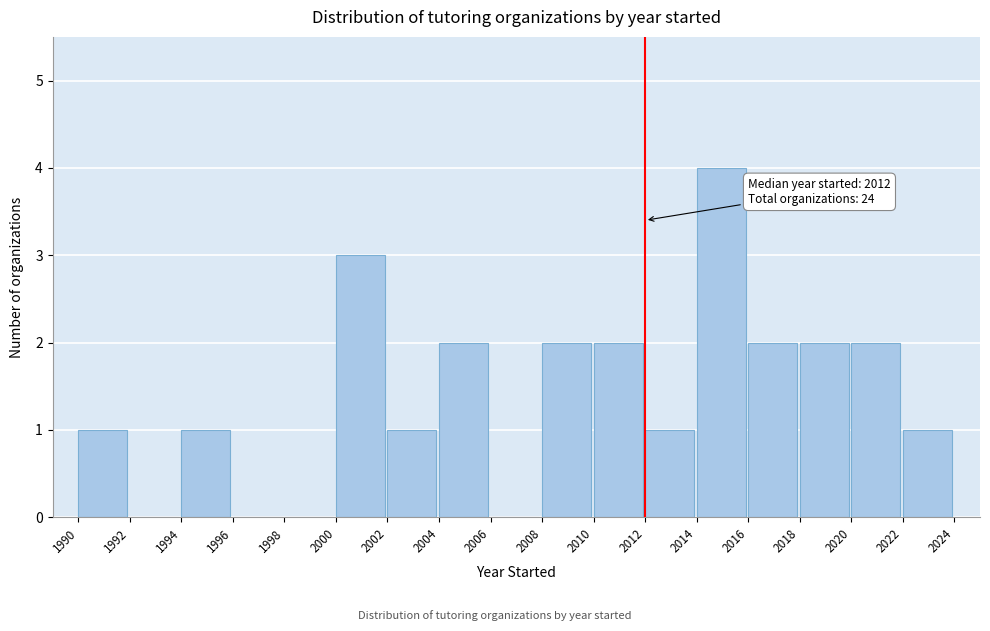

Over which range of the x-axis is the bar tallest?

2014 to 2016